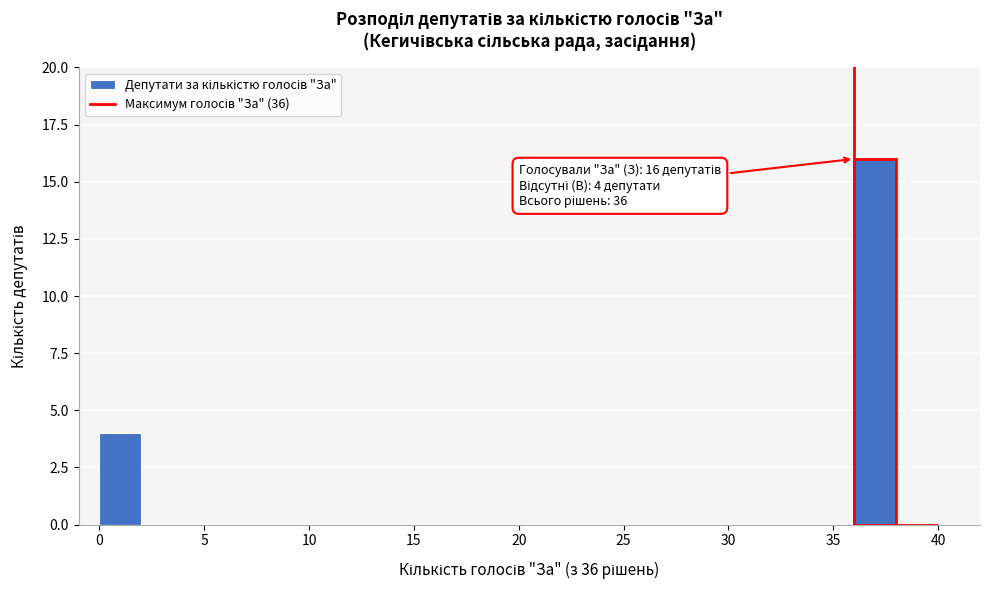

Which range on the x-axis has the tallest bar?

36 to 38